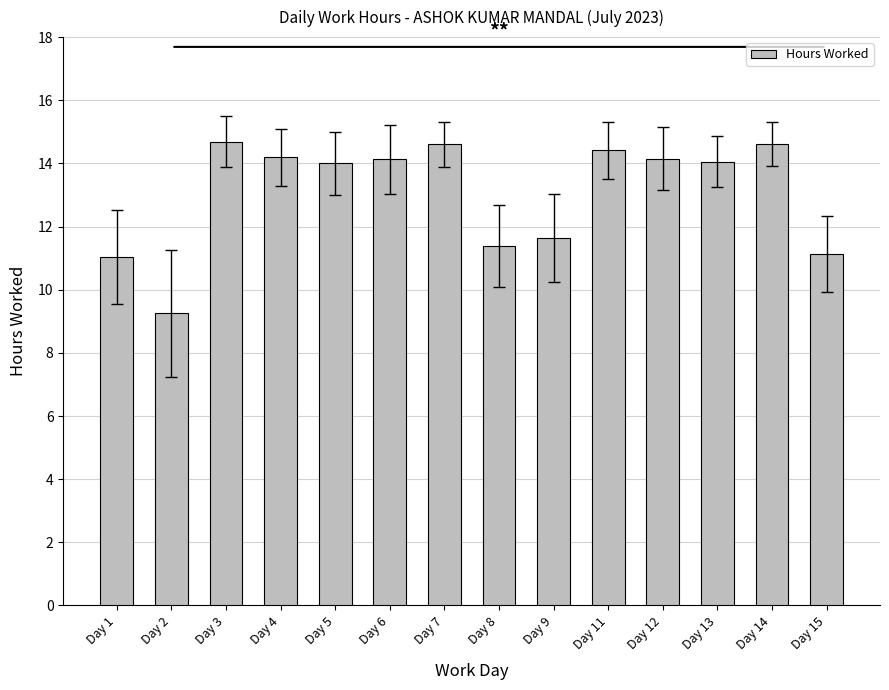

Are the bars horizontal?

No